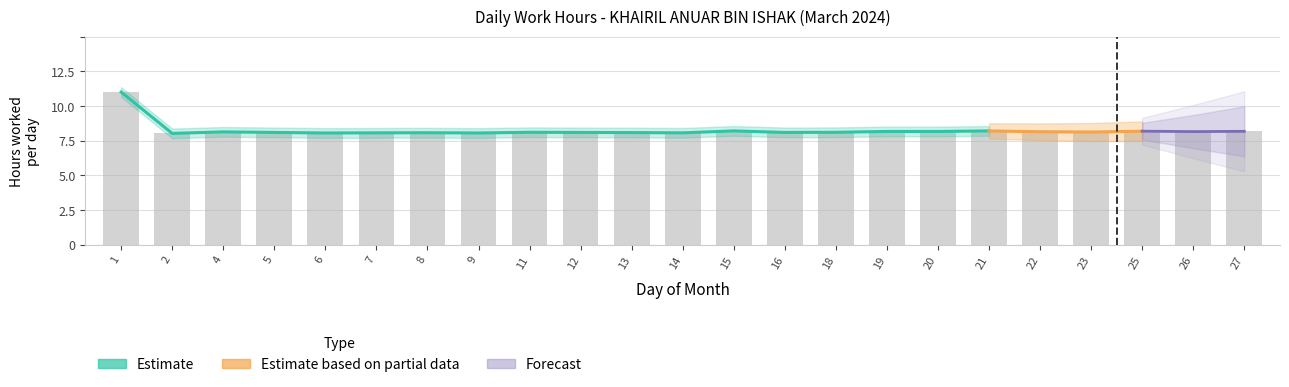

At which category does the chart reach its minimum across all series?

2